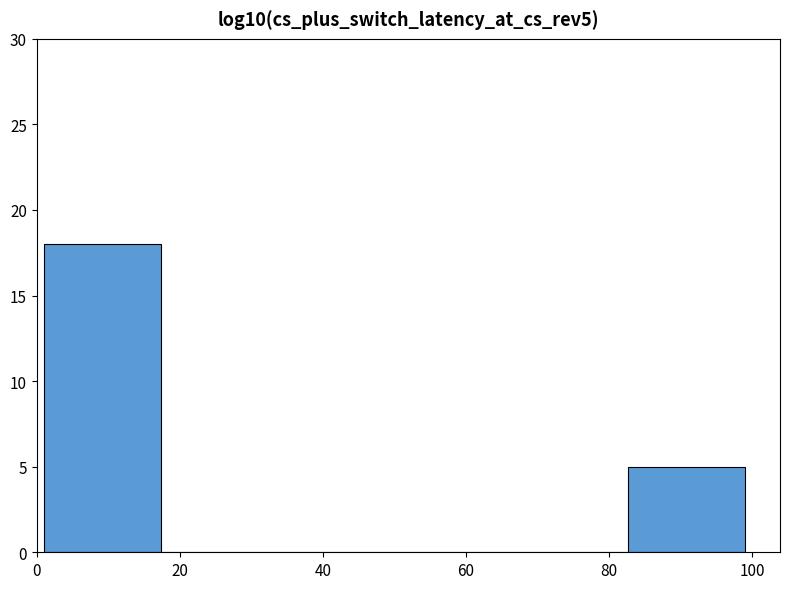

How tall is the bar that spans 82 to 100 on the x-axis? Neither the bar edges nor the heights are printed on the chart, so give them approximately, as read against the axes.

5